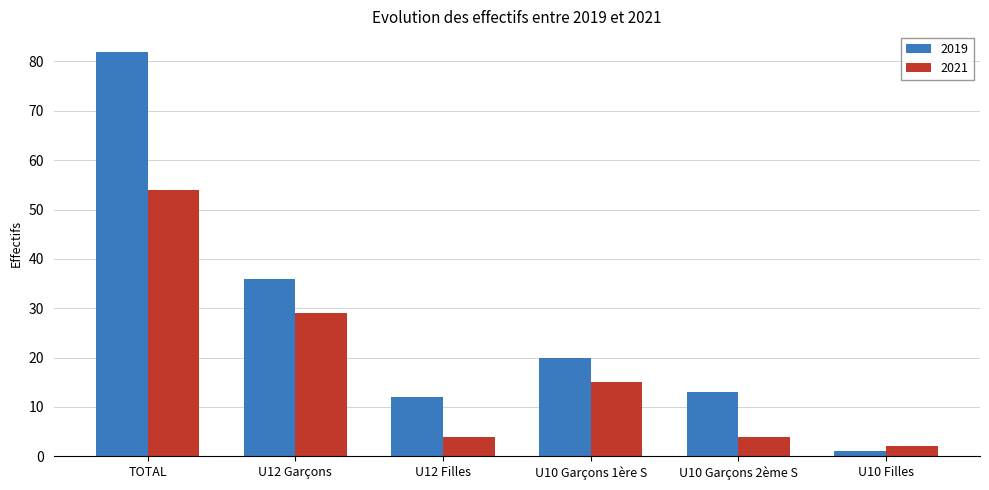

List the series in order of their overall mean, highest first.

2019, 2021